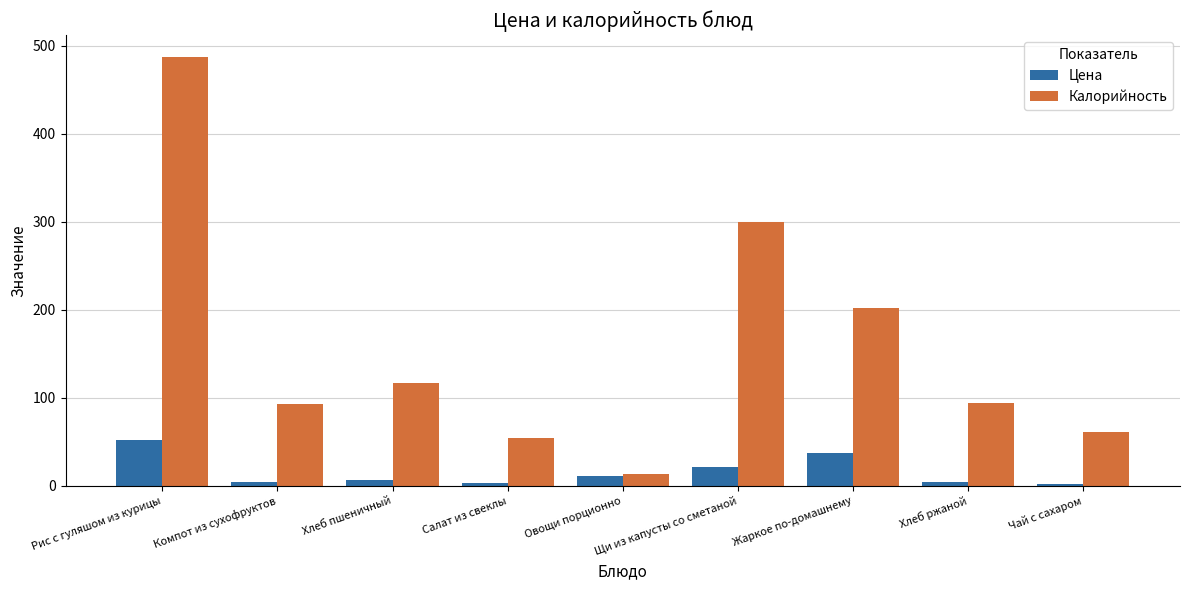

Count the number of categories in the chart.

9